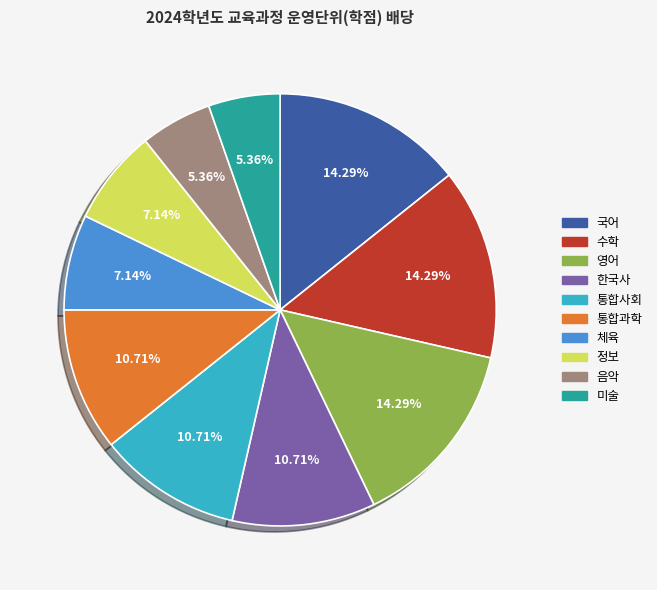

To the nearest percent, what is the average slice percentage?

10%